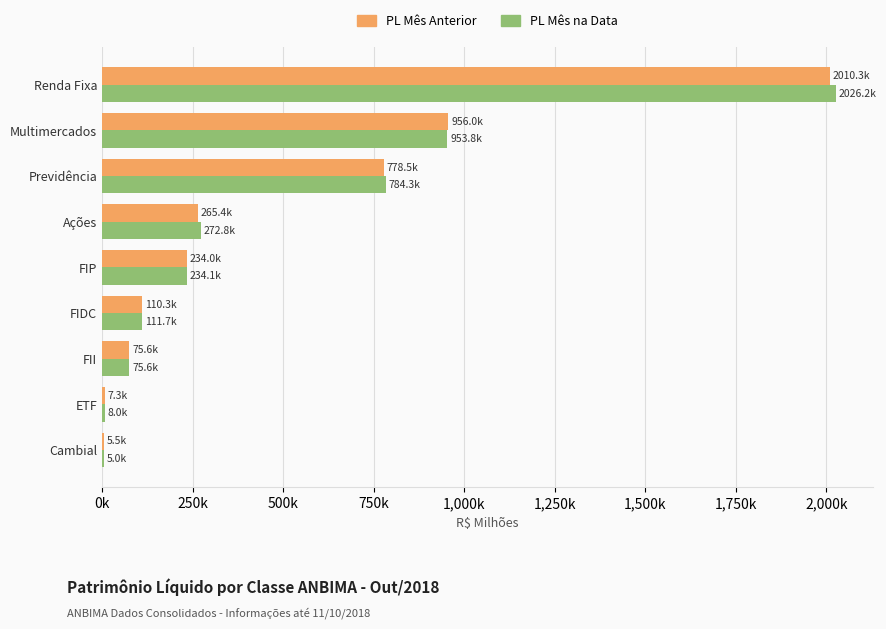

What are all the series names shown in the legend?

PL Mês Anterior, PL Mês na Data